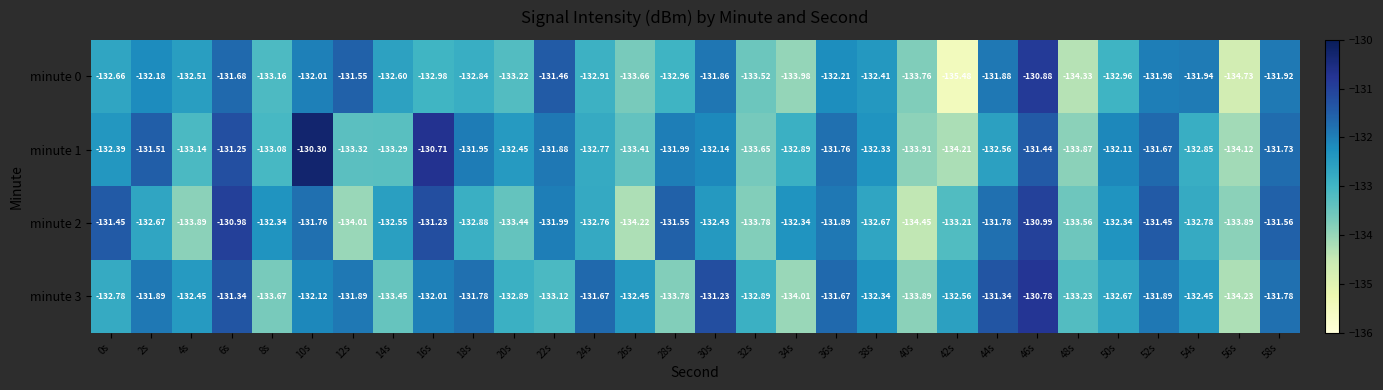

Is the value of minute 1 at 34s greater than the value of minute 3 at 52s?

No